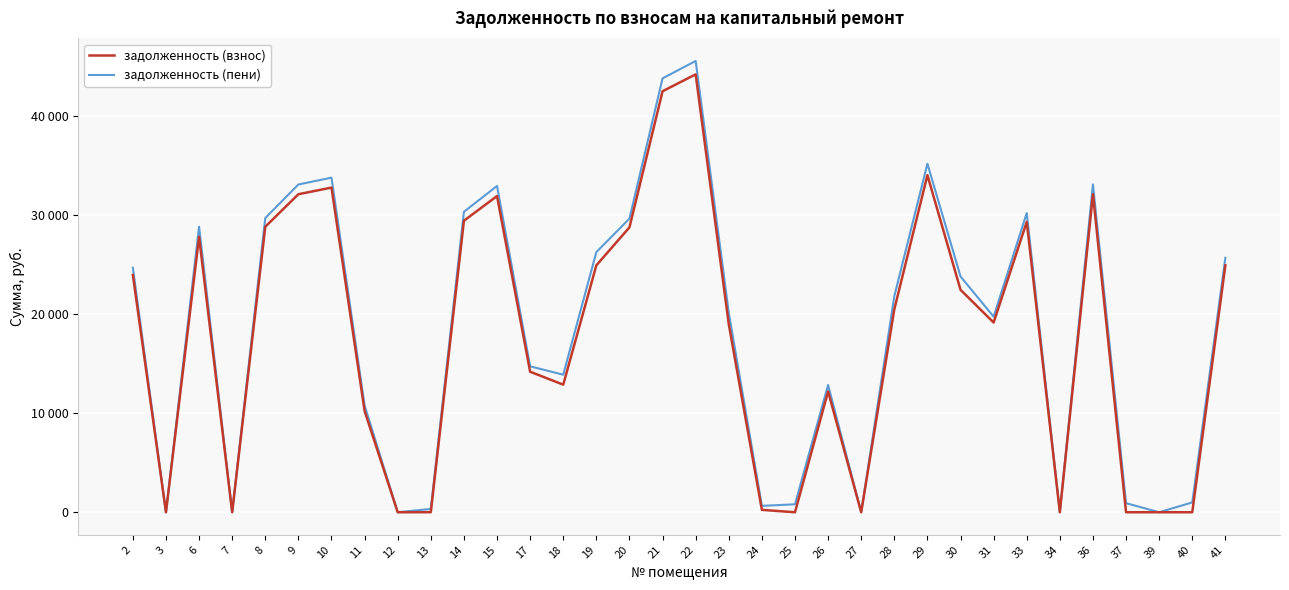

What is the maximum value for задолженность (пени)?

45521.9